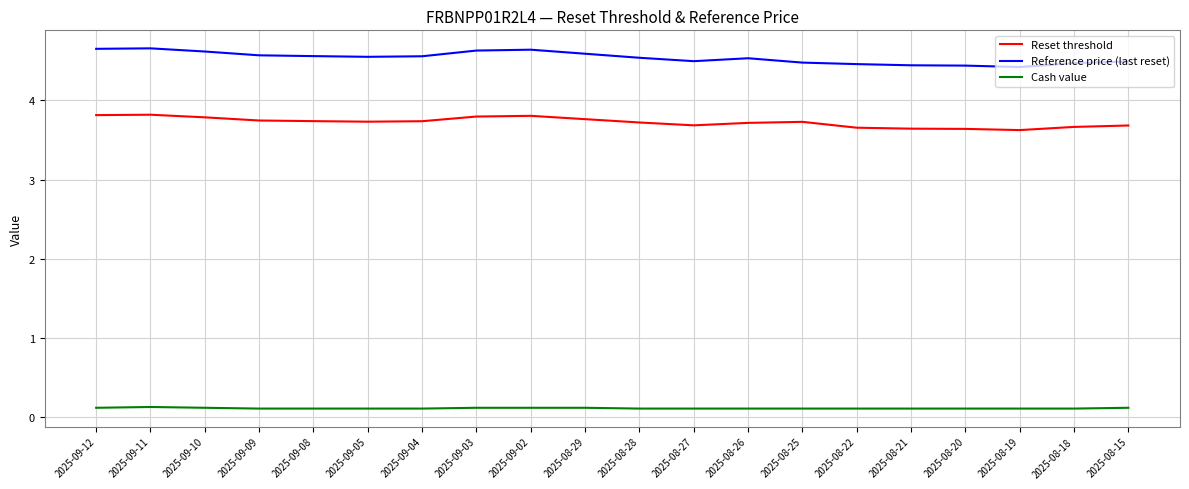

Is it true that Reference price (last reset) equals 2.1 at 2025-08-27?

False